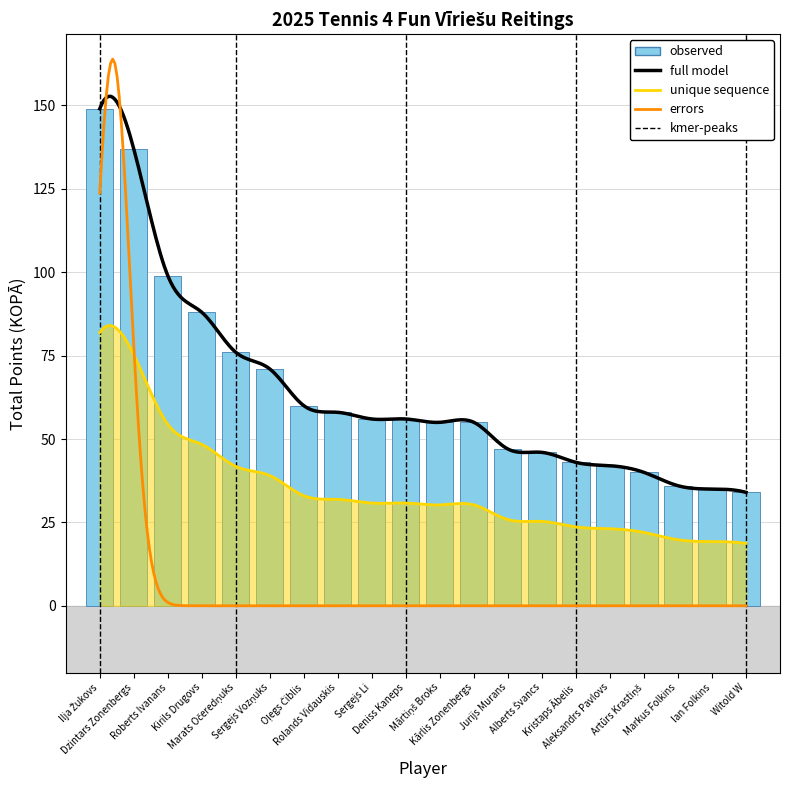

At which label is the value closest to 91?

Kirils Drugovs